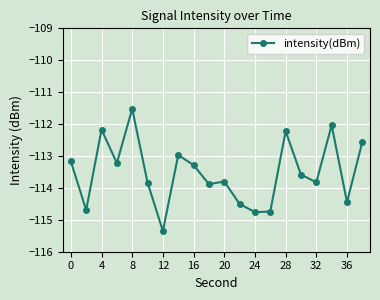

What is the minimum value shown in the chart?

-115.4